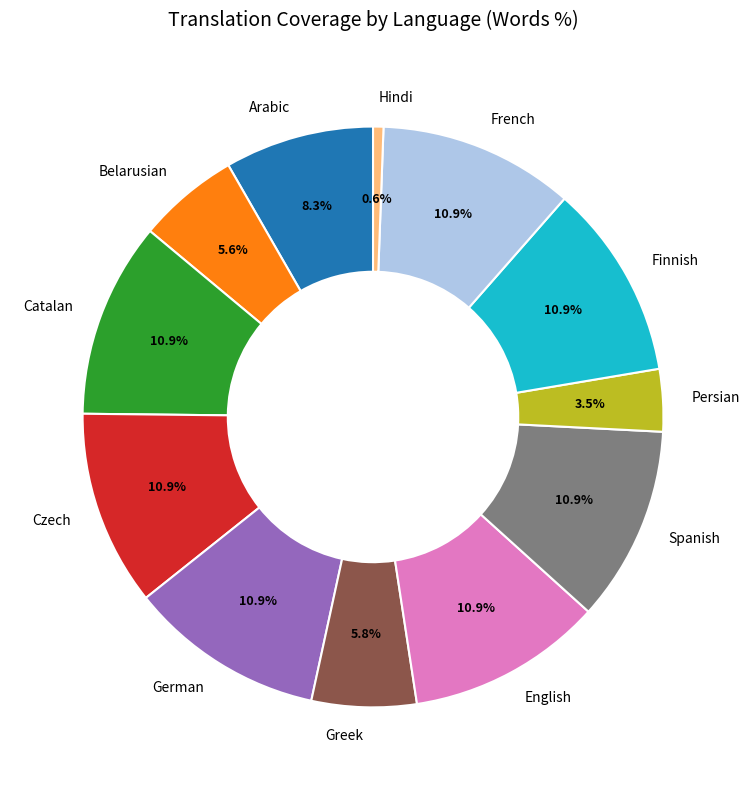

Does German represent more than half of the total?

No